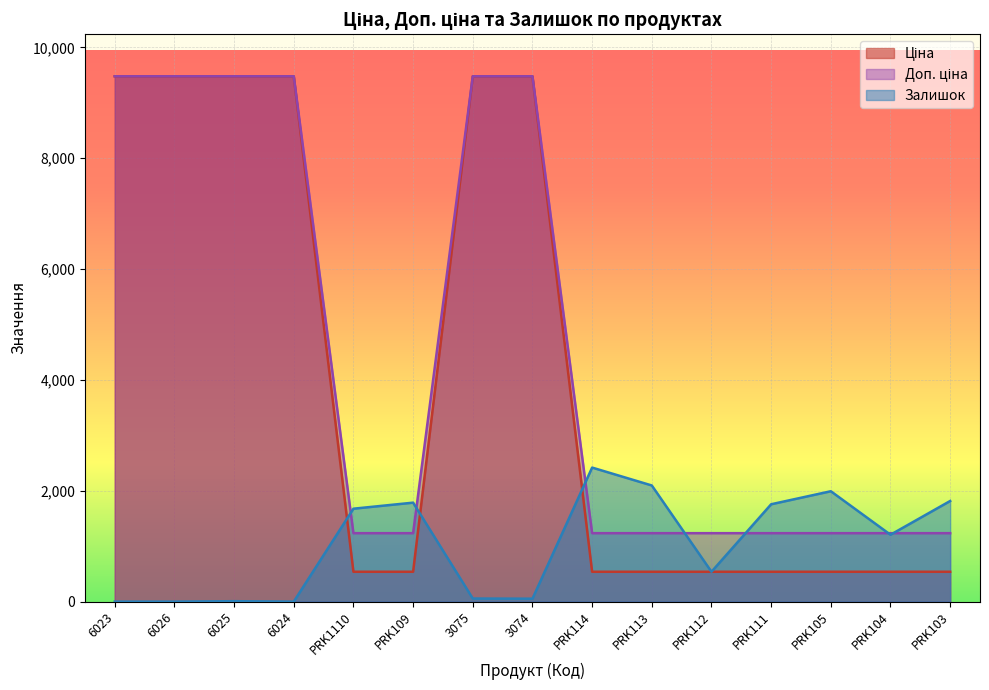

At how many categories does at least one series exceed 9059?

6